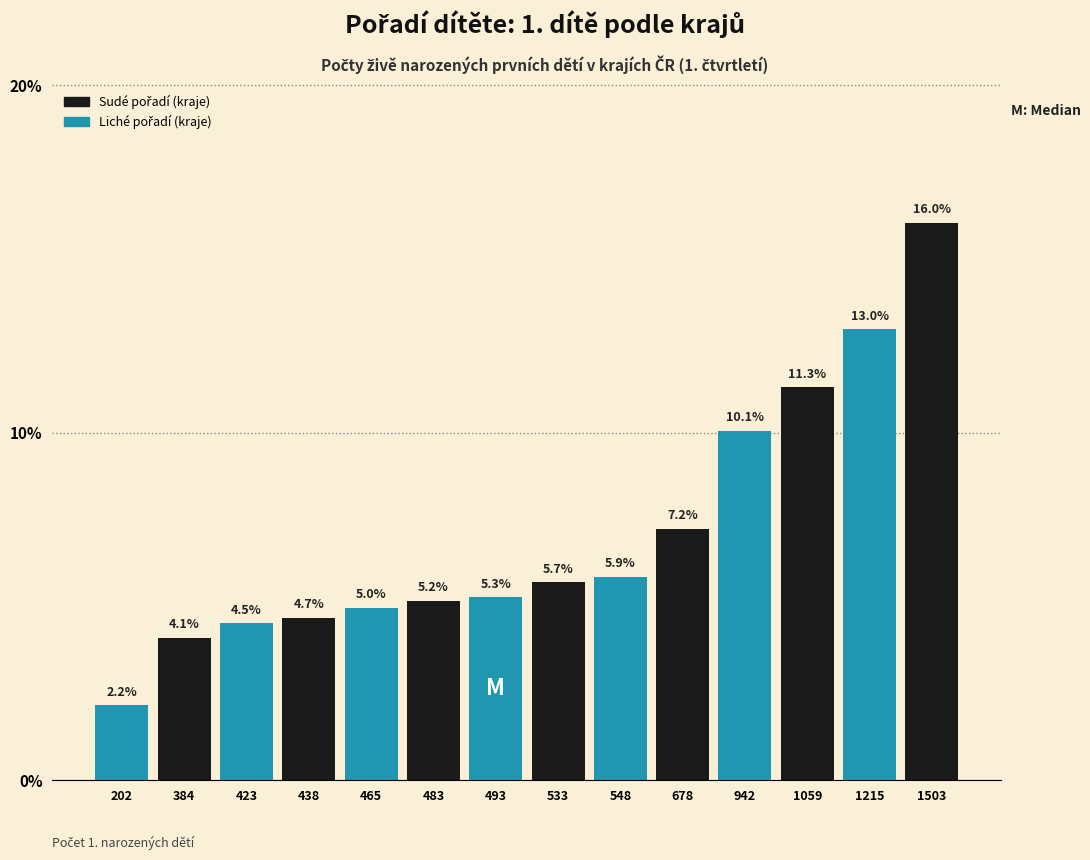

Reading left to right, extract all data points from this chart.

202=2.2	384=4.1	423=4.5	438=4.7	465=5.0	483=5.2	493=5.3	533=5.7	548=5.9	678=7.2	942=10.1	1059=11.3	1215=13.0	1503=16.0